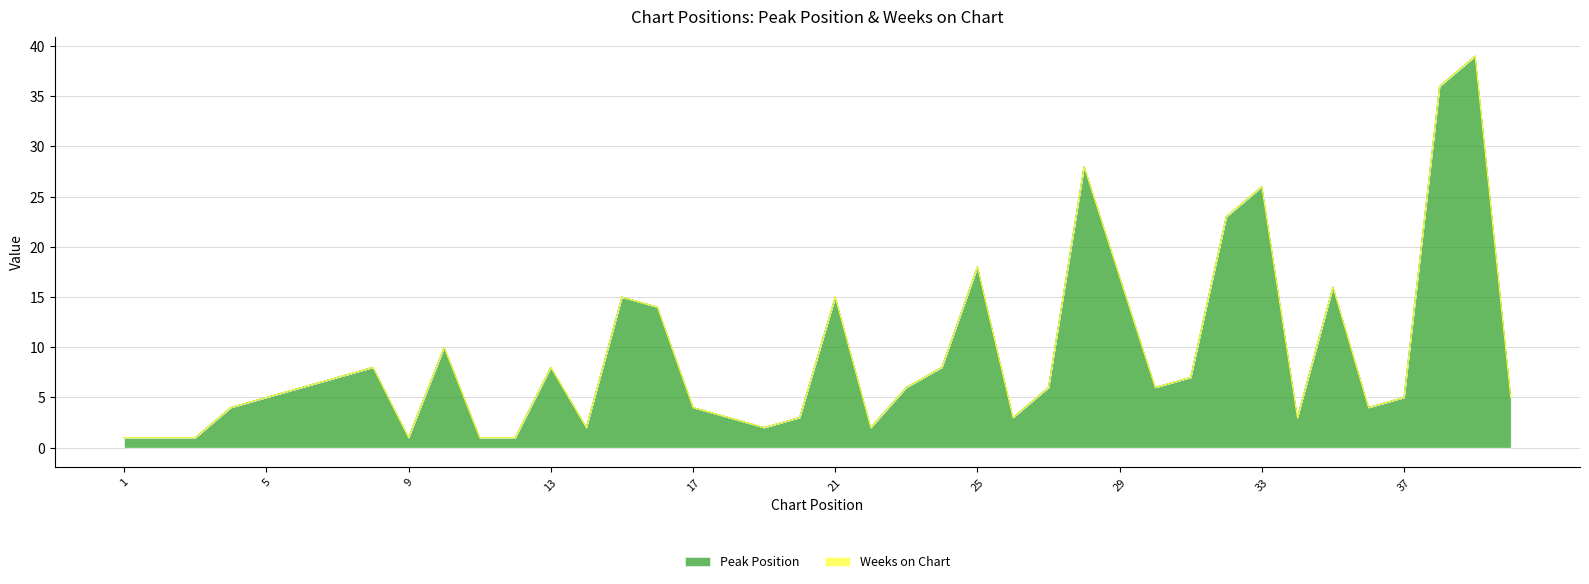

Reading right to left, transcribe all the data shown in this chart.

40=5	39=39	38=36	37=5	36=4	35=16	34=3	33=26	32=23	31=7	30=6	29=17	28=28	27=6	26=3	25=18	24=8	23=6	22=2	21=15	20=3	19=2	18=3	17=4	16=14	15=15	14=2	13=8	12=1	11=1	10=10	9=1	8=8	7=7	6=6	5=5	4=4	3=1	2=1	1=1